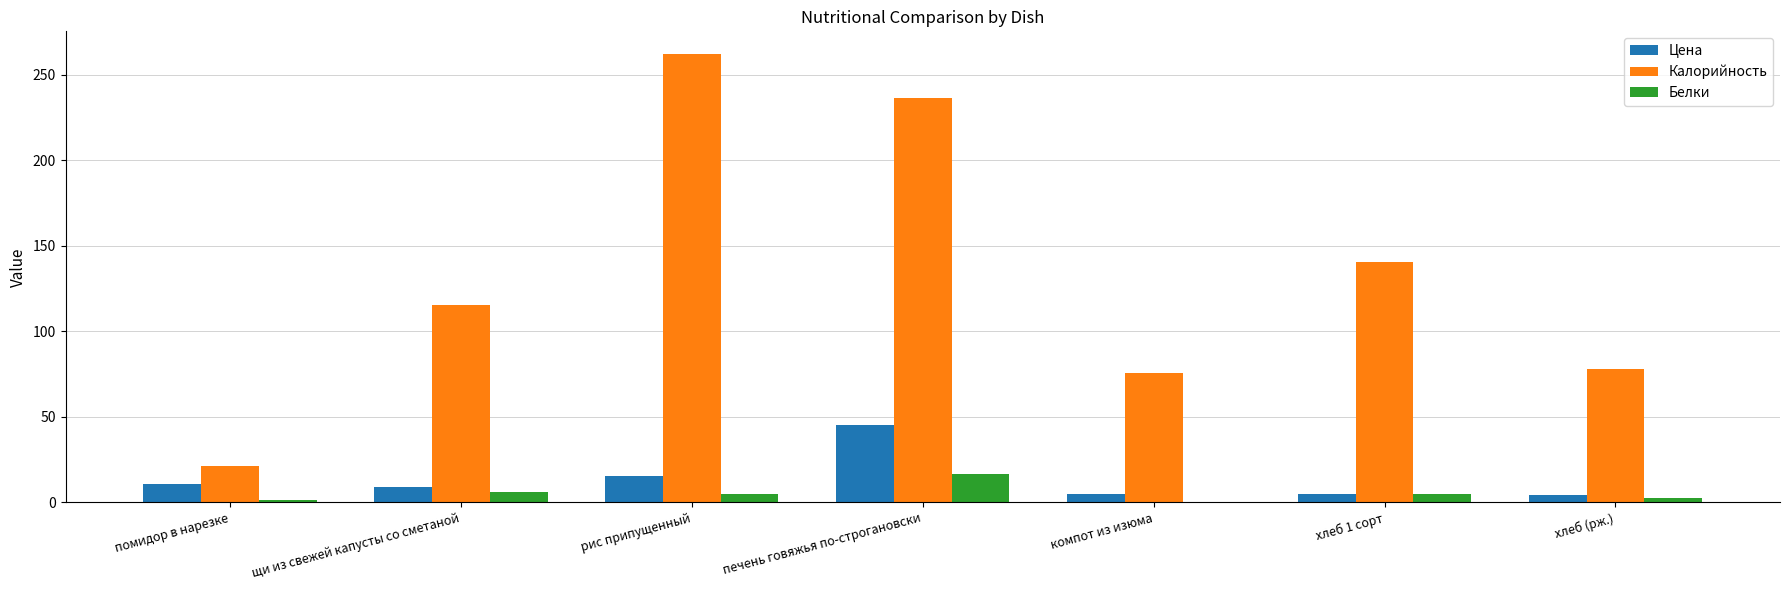

Which series changed the most between рис припущенный and хлеб 1 сорт?

Калорийность